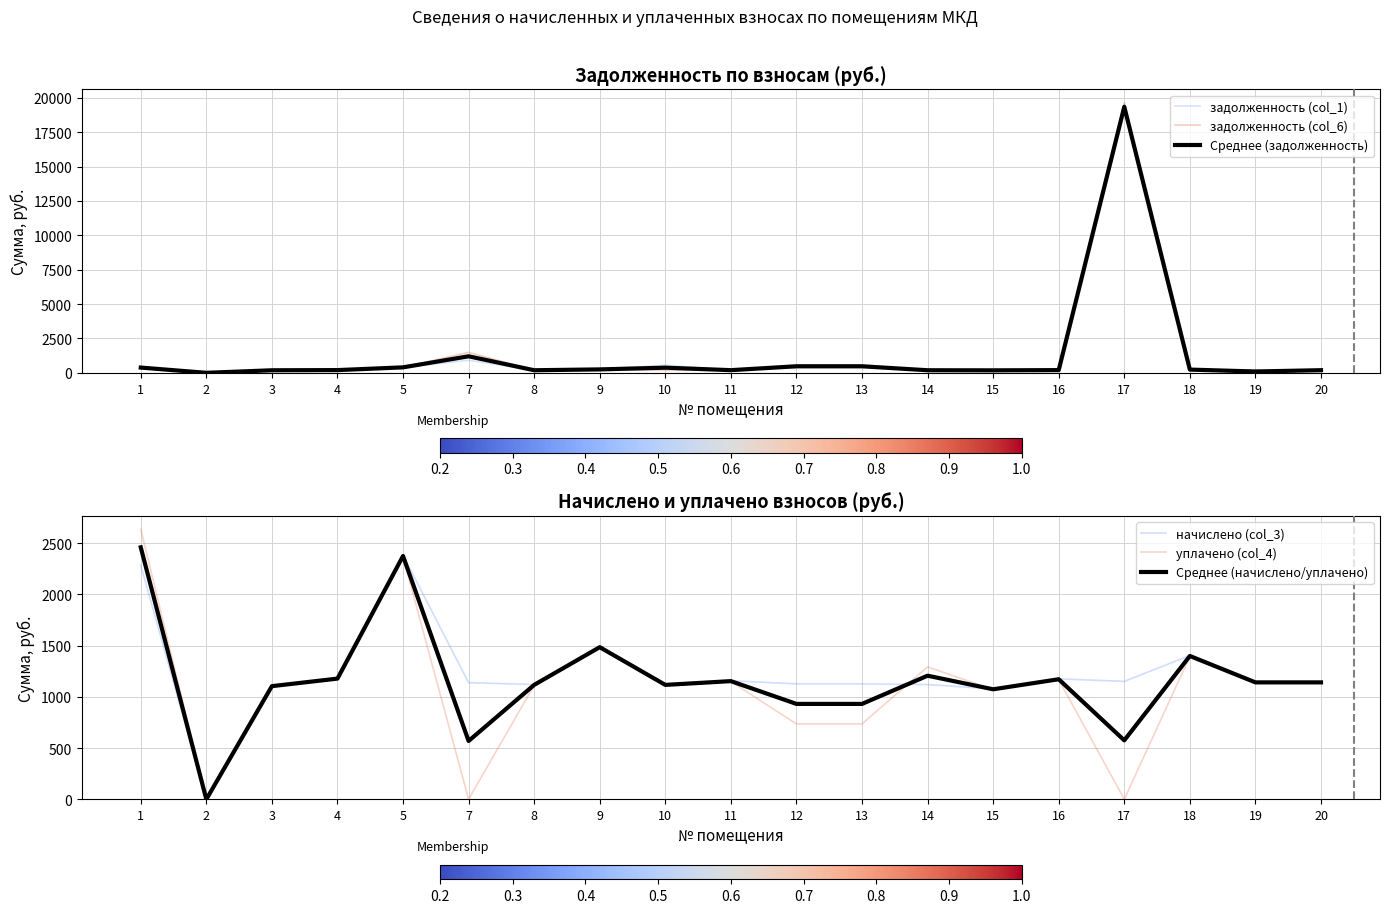

At which category does the chart reach its minimum across all series?

2